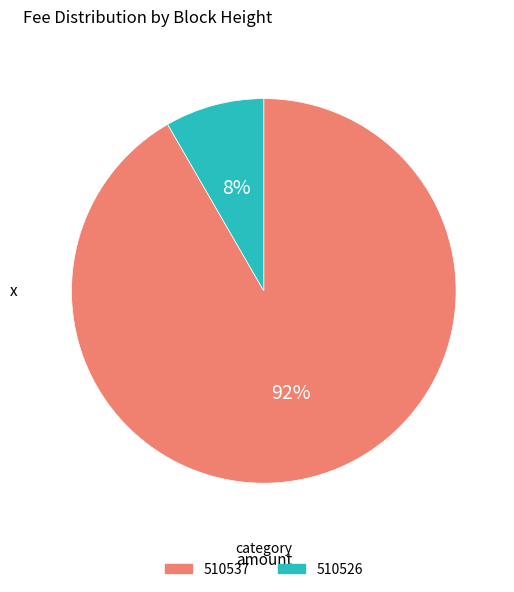

How many slices are in this pie chart?

2